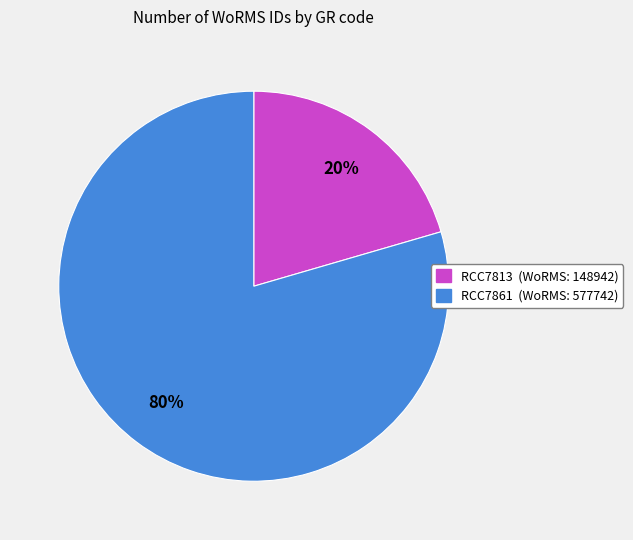

Is it true that RCC7861 is 93% of the pie?

False